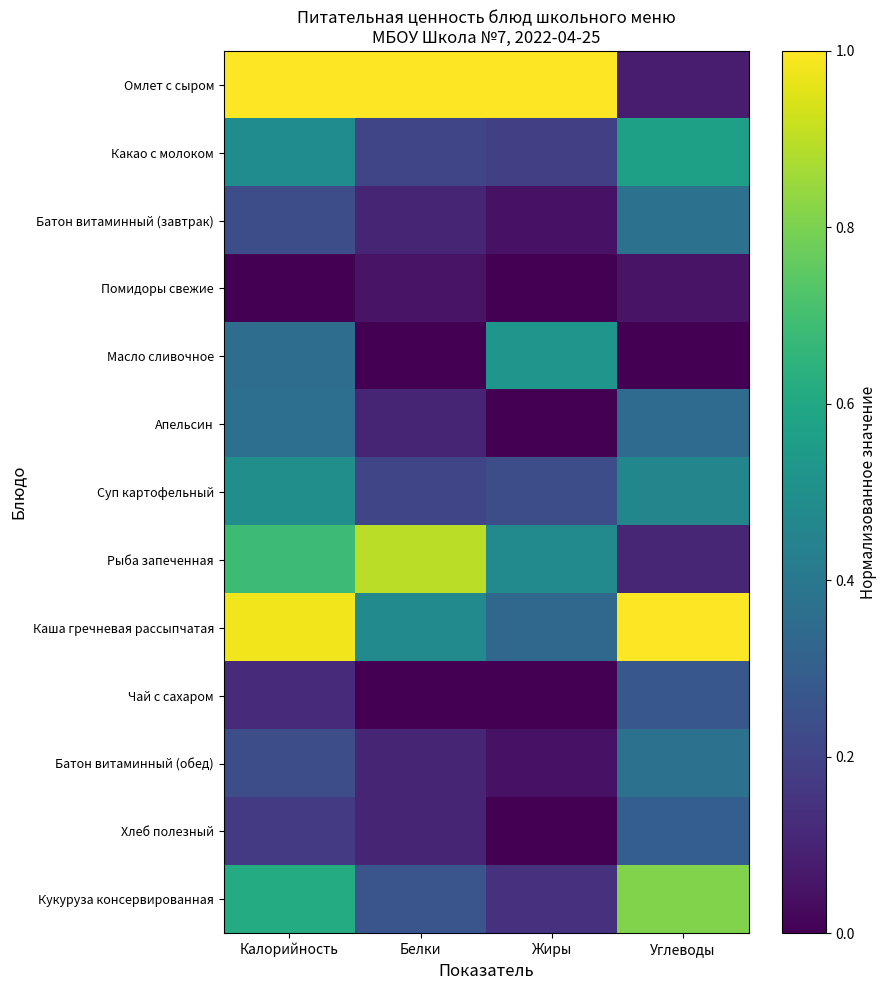

What is the greatest value displayed?

1.0